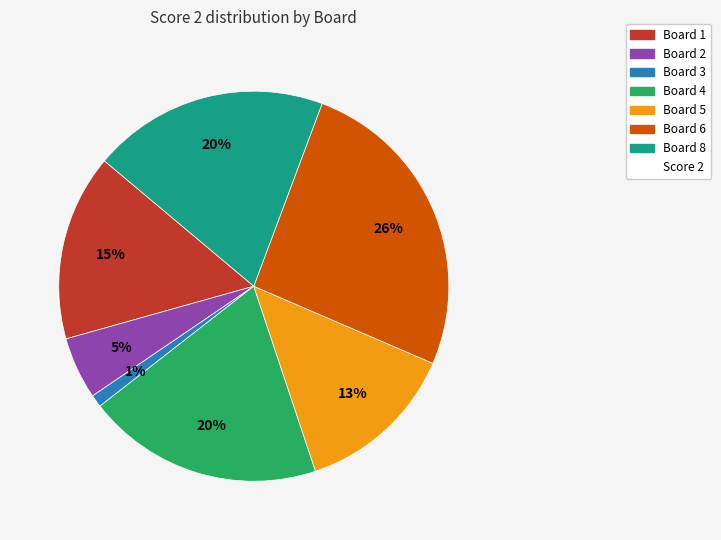

To the nearest percent, what is the average slice percentage?

14%